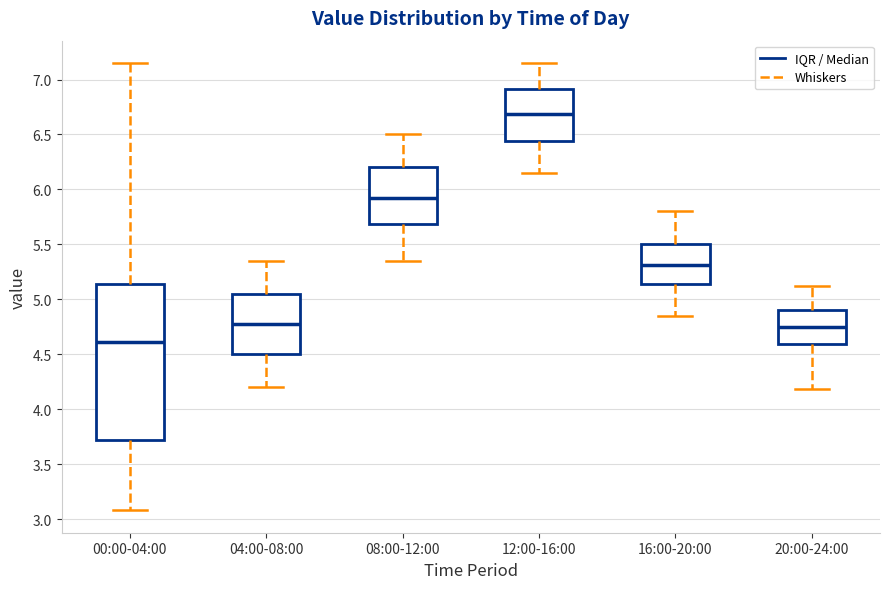

Reading left to right, transcribe this box plot: for each box, give where its median line is, the range the box spans, and where its two whiskers end, as read against the y-axis. The values are not printed on the chart, so give them approximately, as read against the axis.

00:00-04:00: median 4.60, box 3.70 to 5.15, whiskers 3.10 to 7.15
04:00-08:00: median 4.80, box 4.50 to 5.05, whiskers 4.20 to 5.35
08:00-12:00: median 5.95, box 5.70 to 6.20, whiskers 5.35 to 6.50
12:00-16:00: median 6.70, box 6.45 to 6.90, whiskers 6.15 to 7.15
16:00-20:00: median 5.30, box 5.15 to 5.50, whiskers 4.85 to 5.80
20:00-24:00: median 4.75, box 4.60 to 4.90, whiskers 4.20 to 5.10